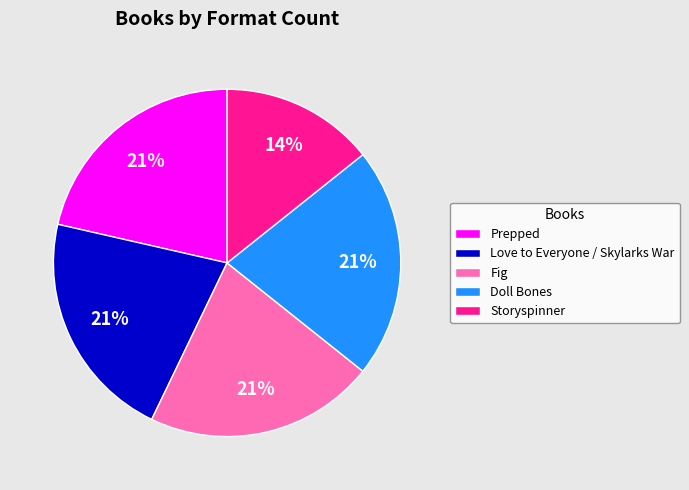

How many segments does this pie chart have?

5